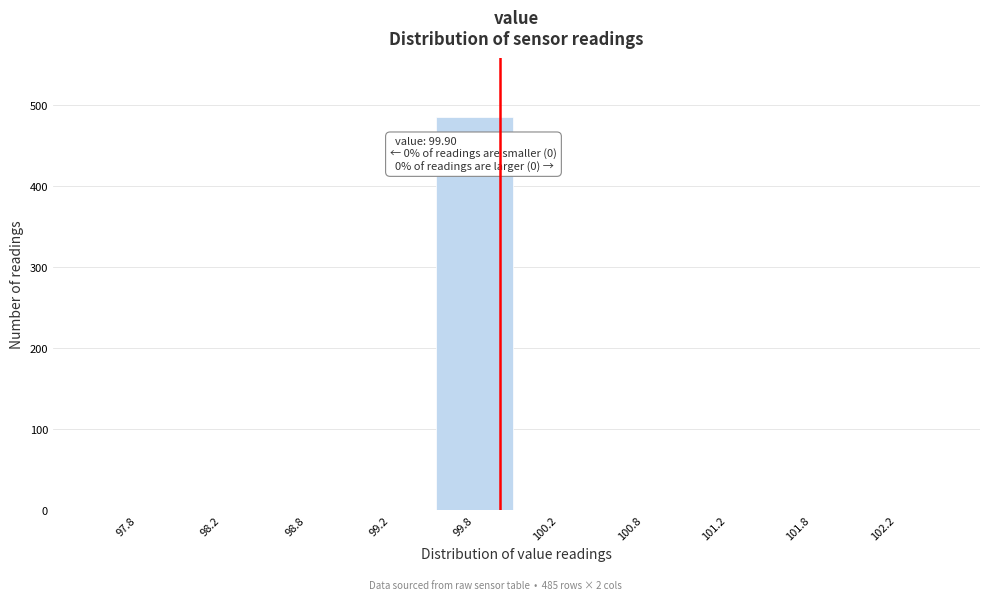

Which range on the x-axis has the tallest bar?

99.5 to 100.0